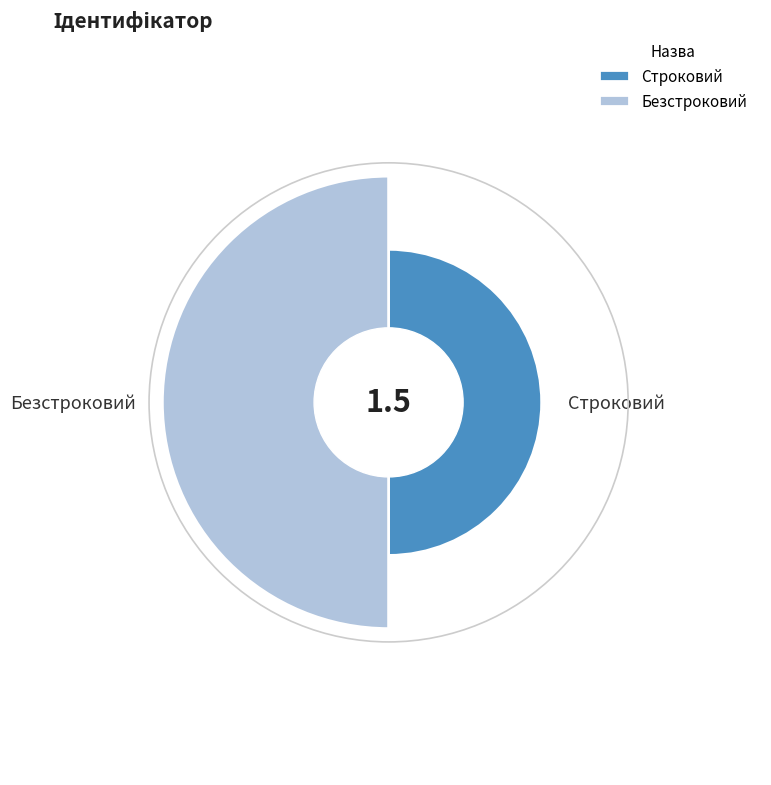

What portion of the pie excludes Безстроковий?

33.3%